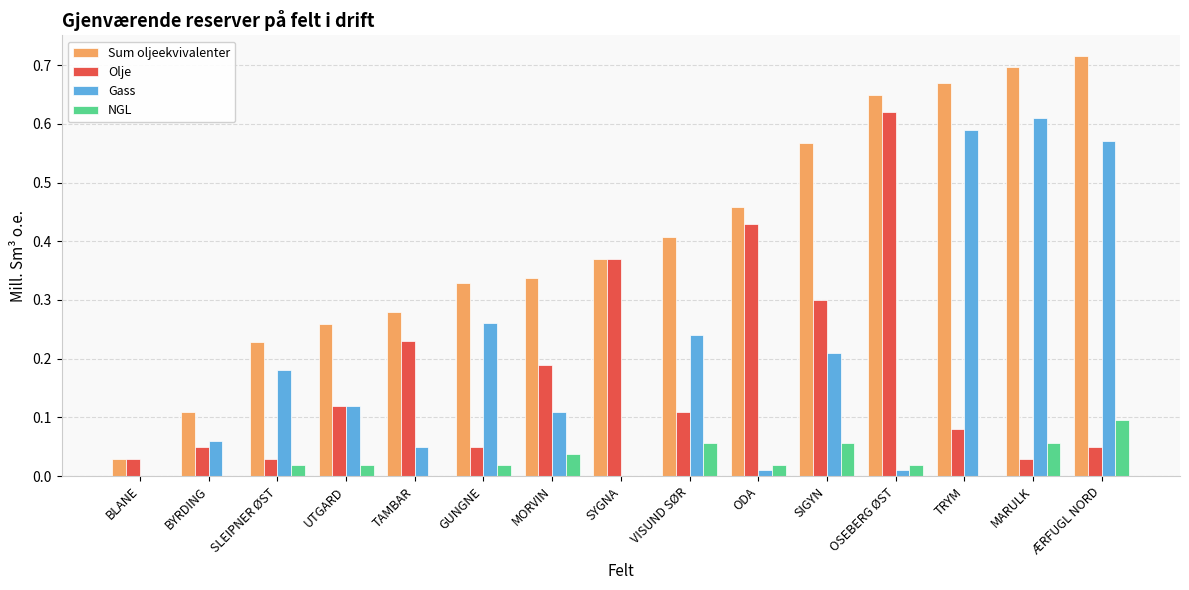

Which category has the highest value in the NGL series?

ÆRFUGL NORD